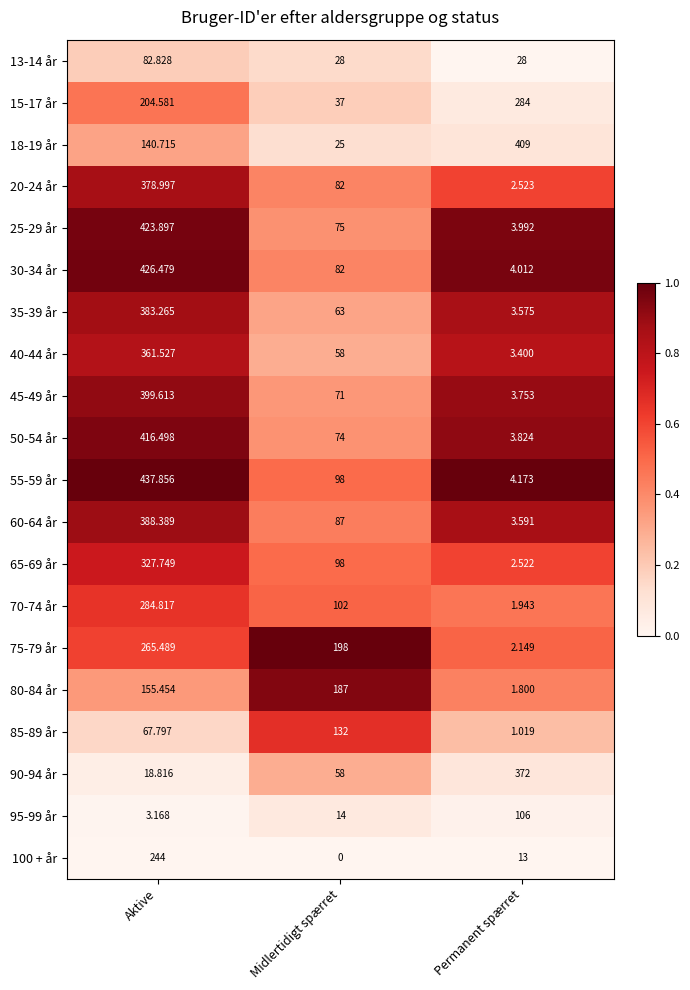

List the labels in order of 80-84 år value, largest first.

Midlertidigt spærret, Aktive, Permanent spærret